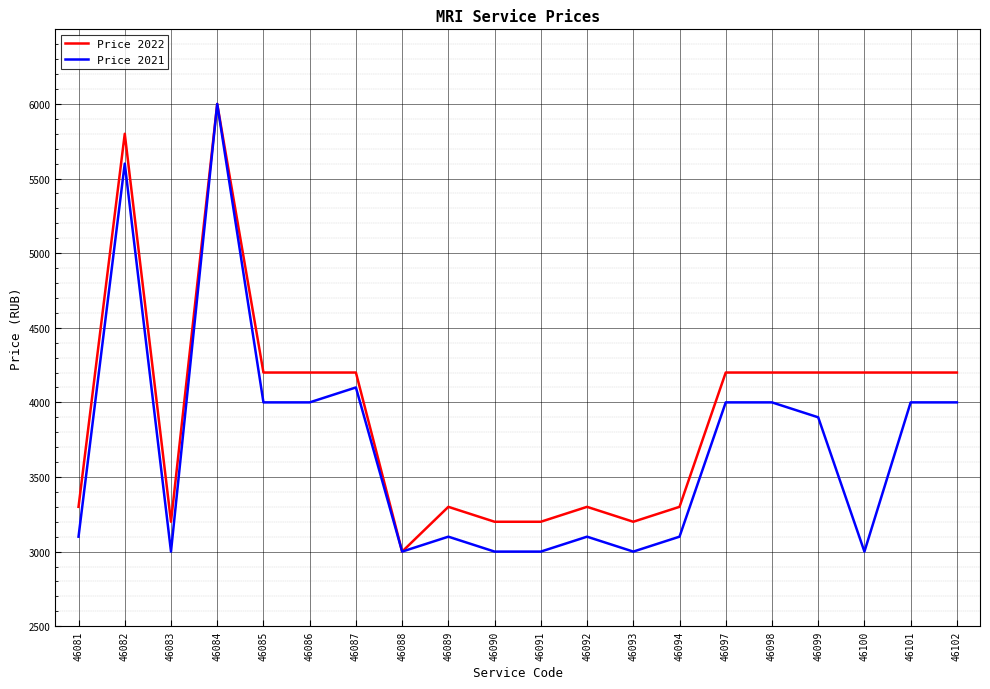

What is the spread (max minus min) of values at 46094?

200